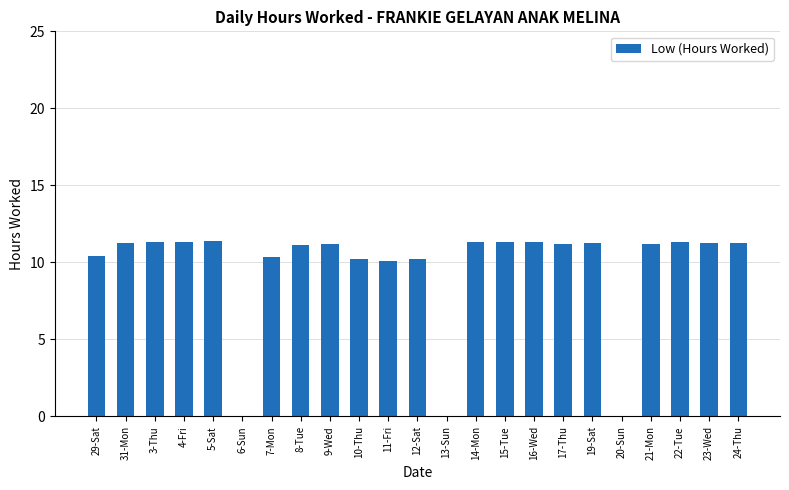

What is the greatest value displayed?

11.4